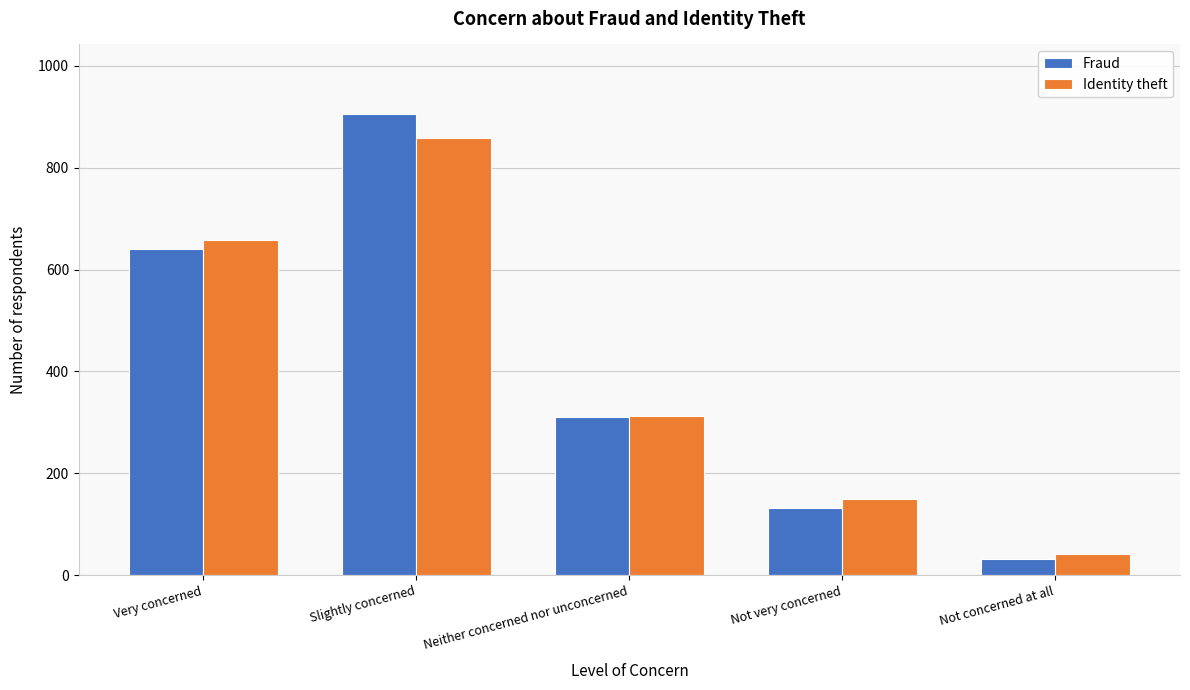

Reading left to right, extract all data points from this chart.

Fraud: 640	906	311	132	31
Identity theft: 657	859	313	149	41